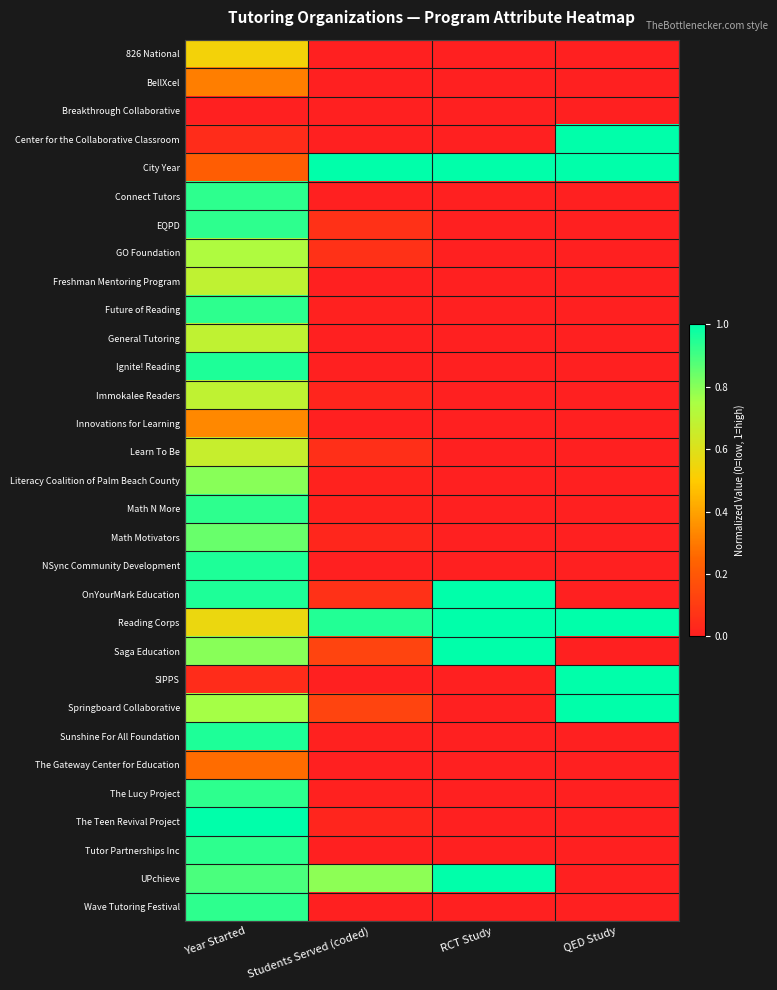

Reading left to right, list all the values displayed in this chart.

826 National: Year Started=0.5	Students Served (coded)=0.0	RCT Study=0.0	QED Study=0.0
BellXcel: Year Started=0.3	Students Served (coded)=0.0	RCT Study=0.0	QED Study=0.0
Breakthrough Collaborative: Year Started=0.0	Students Served (coded)=0.0	RCT Study=0.0	QED Study=0.0
Center for the Collaborative Classroom: Year Started=0.0	Students Served (coded)=0.0	RCT Study=0.0	QED Study=1.0
City Year: Year Started=0.2	Students Served (coded)=1.0	RCT Study=1.0	QED Study=1.0
Connect Tutors: Year Started=0.9	Students Served (coded)=0.0	RCT Study=0.0	QED Study=0.0
EQPD: Year Started=0.9	Students Served (coded)=0.1	RCT Study=0.0	QED Study=0.0
GO Foundation: Year Started=0.7	Students Served (coded)=0.1	RCT Study=0.0	QED Study=0.0
Freshman Mentoring Program: Year Started=0.7	Students Served (coded)=0.0	RCT Study=0.0	QED Study=0.0
Future of Reading: Year Started=0.9	Students Served (coded)=0.0	RCT Study=0.0	QED Study=0.0
General Tutoring: Year Started=0.7	Students Served (coded)=0.0	RCT Study=0.0	QED Study=0.0
Ignite! Reading: Year Started=1.0	Students Served (coded)=0.0	RCT Study=0.0	QED Study=0.0
Immokalee Readers: Year Started=0.7	Students Served (coded)=0.0	RCT Study=0.0	QED Study=0.0
Innovations for Learning: Year Started=0.3	Students Served (coded)=0.0	RCT Study=0.0	QED Study=0.0
Learn To Be: Year Started=0.7	Students Served (coded)=0.1	RCT Study=0.0	QED Study=0.0
Literacy Coalition of Palm Beach County: Year Started=0.8	Students Served (coded)=0.0	RCT Study=0.0	QED Study=0.0
Math N More: Year Started=0.9	Students Served (coded)=0.0	RCT Study=0.0	QED Study=0.0
Math Motivators: Year Started=0.8	Students Served (coded)=0.0	RCT Study=0.0	QED Study=0.0
NSync Community Development: Year Started=1.0	Students Served (coded)=0.0	RCT Study=0.0	QED Study=0.0
OnYourMark Education: Year Started=1.0	Students Served (coded)=0.1	RCT Study=1.0	QED Study=0.0
Reading Corps: Year Started=0.6	Students Served (coded)=0.9	RCT Study=1.0	QED Study=1.0
Saga Education: Year Started=0.8	Students Served (coded)=0.1	RCT Study=1.0	QED Study=0.0
SIPPS: Year Started=0.0	Students Served (coded)=0.0	RCT Study=0.0	QED Study=1.0
Springboard Collaborative: Year Started=0.8	Students Served (coded)=0.1	RCT Study=0.0	QED Study=1.0
Sunshine For All Foundation: Year Started=1.0	Students Served (coded)=0.0	RCT Study=0.0	QED Study=0.0
The Gateway Center for Education: Year Started=0.3	Students Served (coded)=0.0	RCT Study=0.0	QED Study=0.0
The Lucy Project: Year Started=0.9	Students Served (coded)=0.0	RCT Study=0.0	QED Study=0.0
The Teen Revival Project: Year Started=1.0	Students Served (coded)=0.0	RCT Study=0.0	QED Study=0.0
Tutor Partnerships Inc: Year Started=0.9	Students Served (coded)=0.0	RCT Study=0.0	QED Study=0.0
UPchieve: Year Started=0.9	Students Served (coded)=0.8	RCT Study=1.0	QED Study=0.0
Wave Tutoring Festival: Year Started=0.9	Students Served (coded)=0.0	RCT Study=0.0	QED Study=0.0